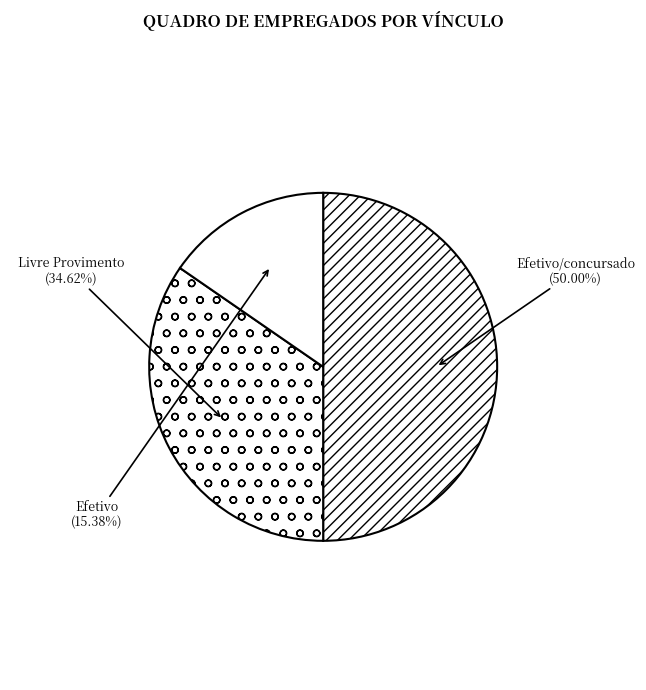

Does Livre Provimento account for over 50% of the chart?

No